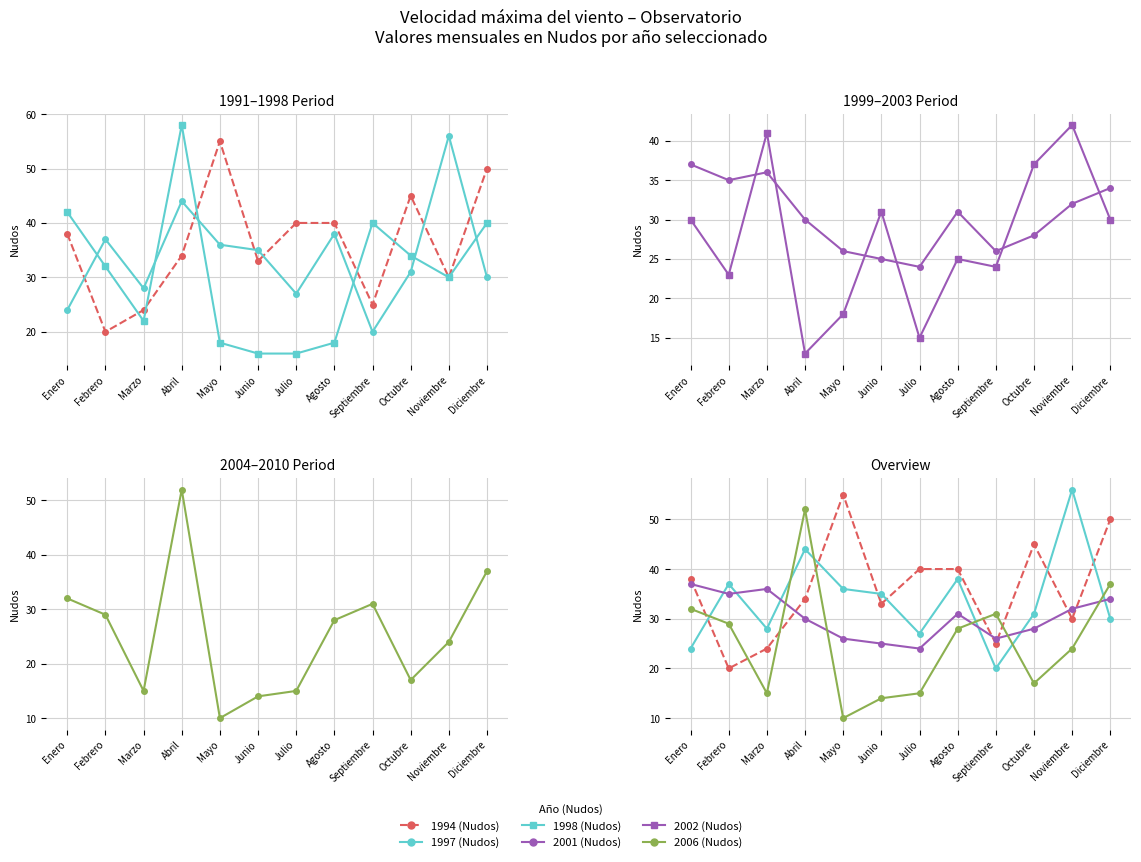

Is it true that 2002 (Nudos) equals 31 at Junio?

True